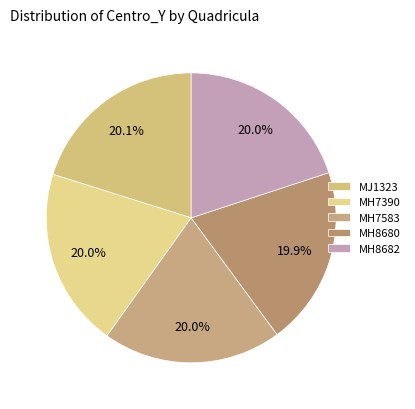

True or false: MH7583 accounts for 25% of the total.

False